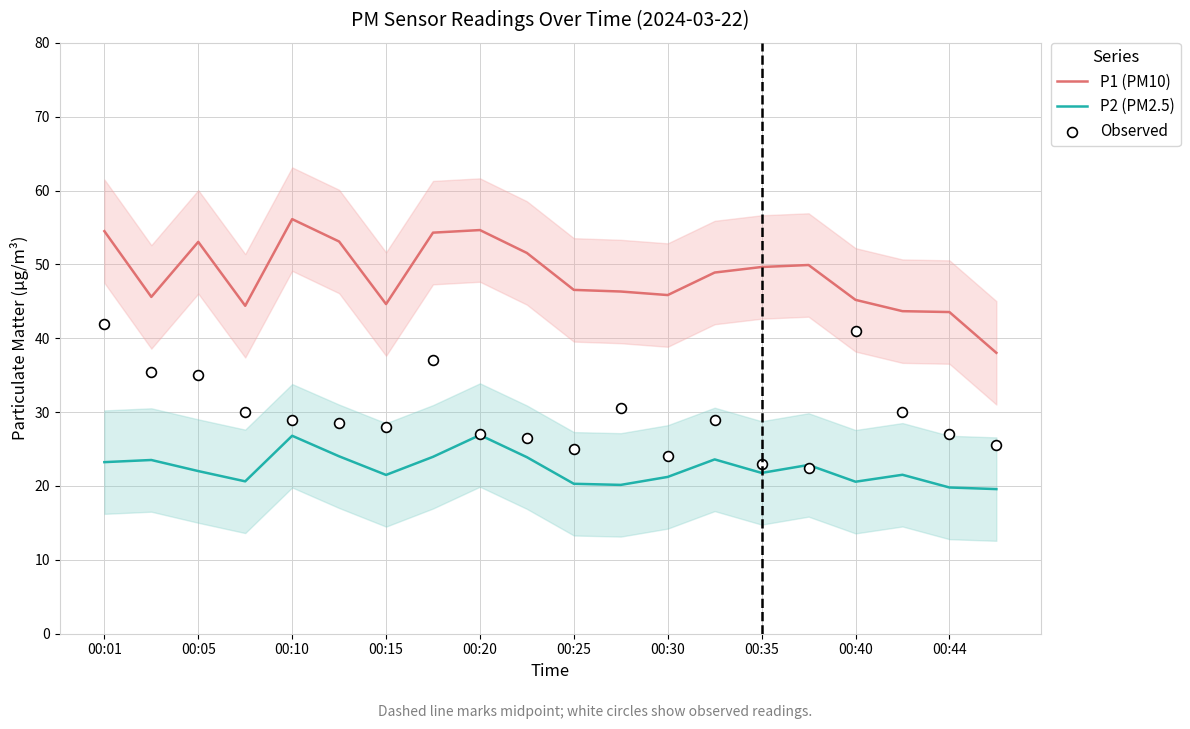

What are all the series names shown in the legend?

P1 (PM10), P2 (PM2.5), Observed